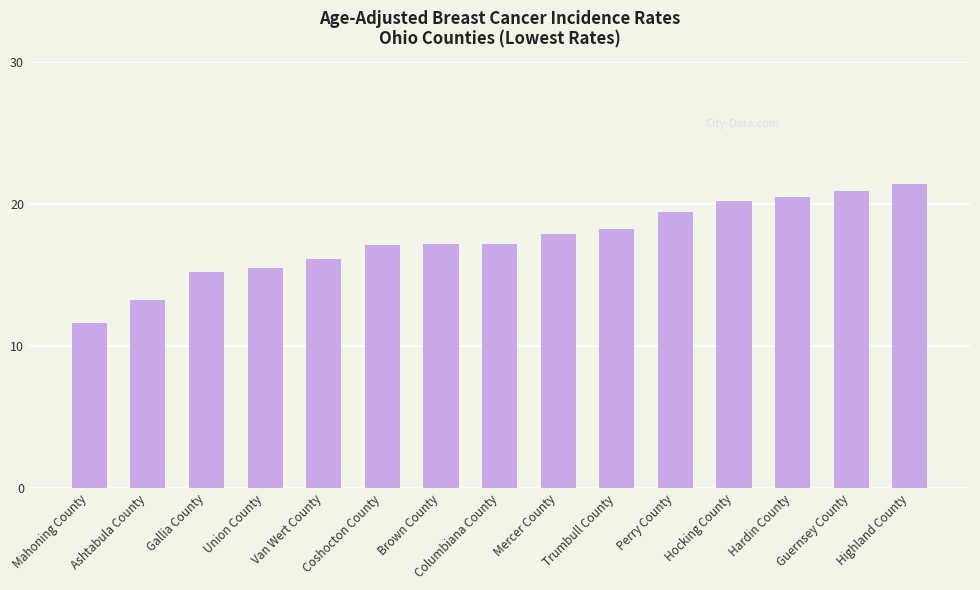

What is the difference between the second highest and second lowest values?

7.7